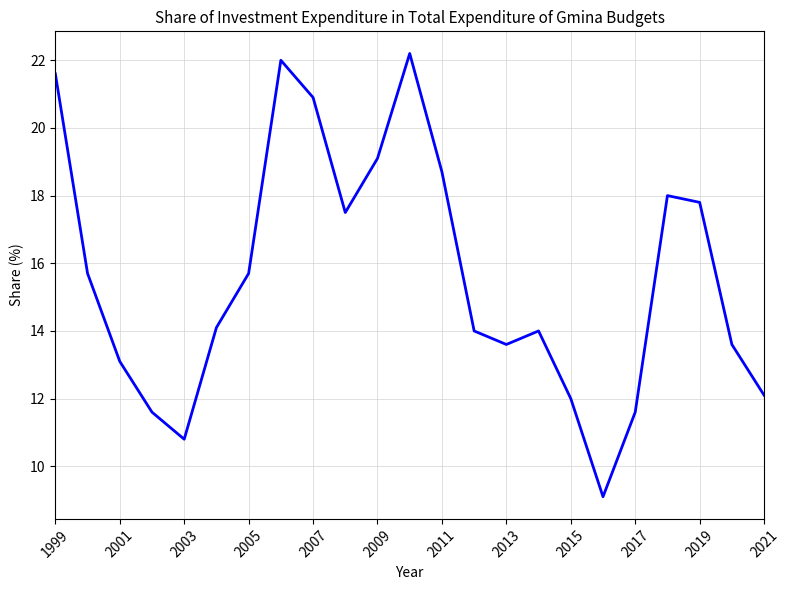

What is the smallest value displayed?

9.1